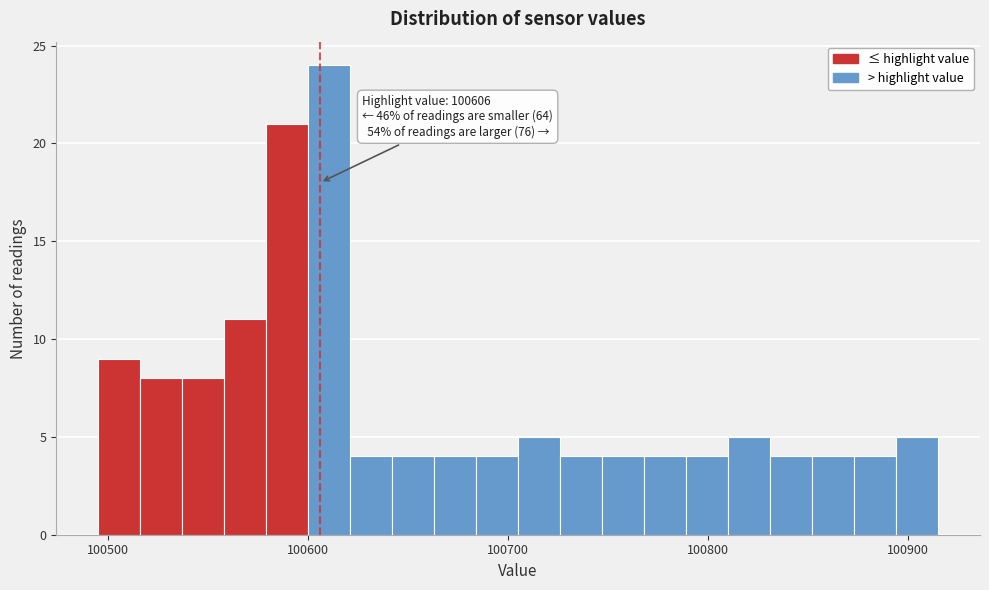

Read against the x-axis, roughly where is the centre of the tallest bar?

100610